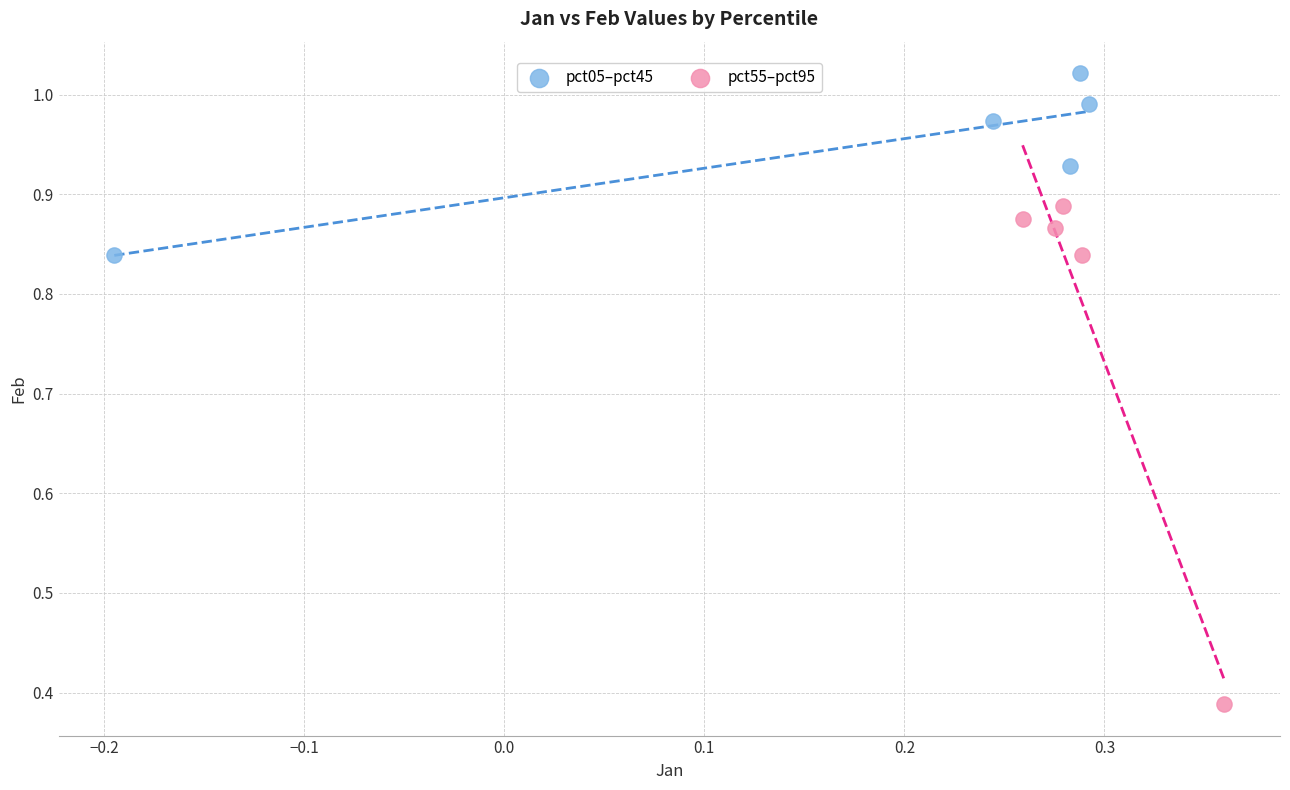

Which series reaches the maximum Y coordinate?

pct05–pct45